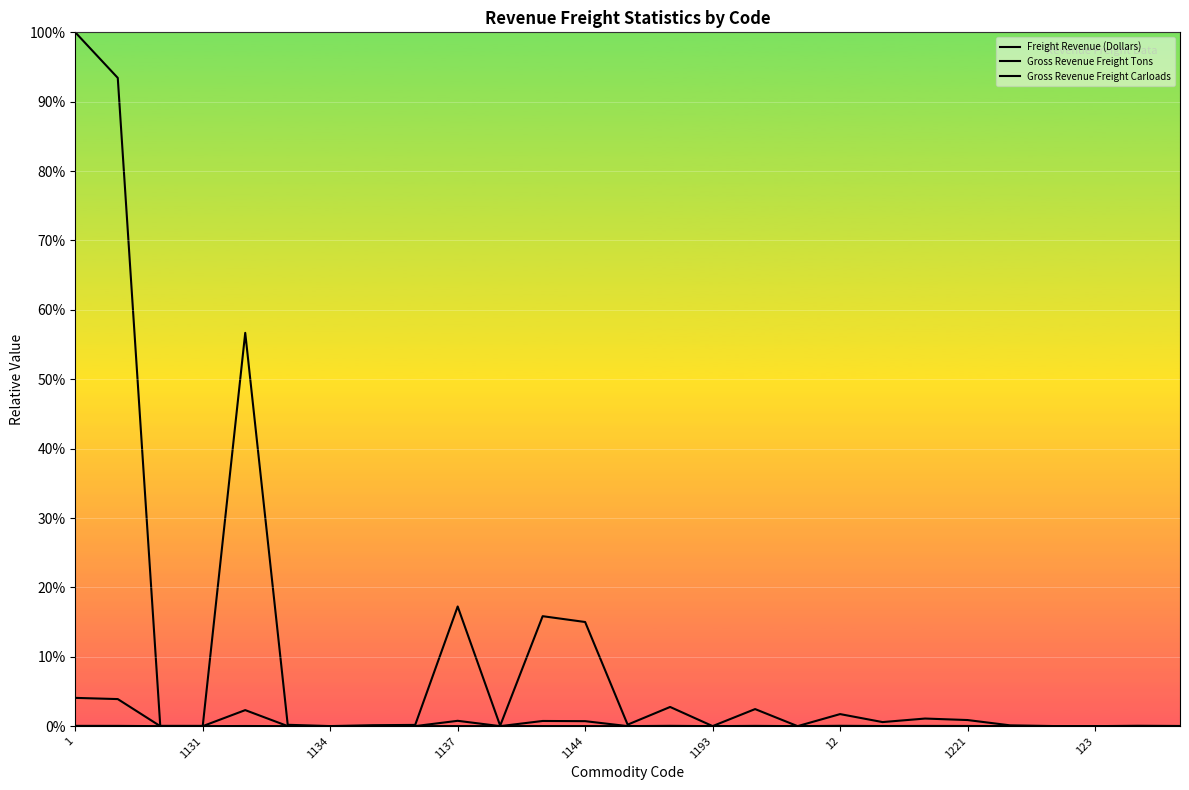

Which series has the largest total across all categories?

Freight Revenue (Dollars)